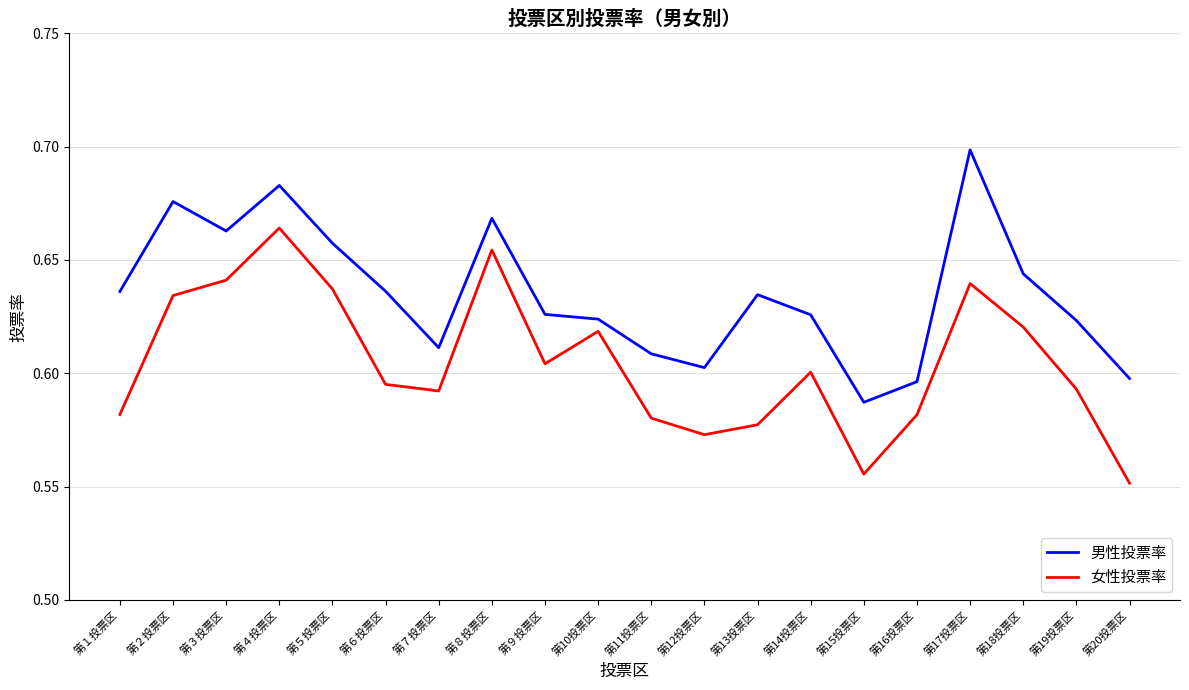

What position from the right is 第３投票区?

18